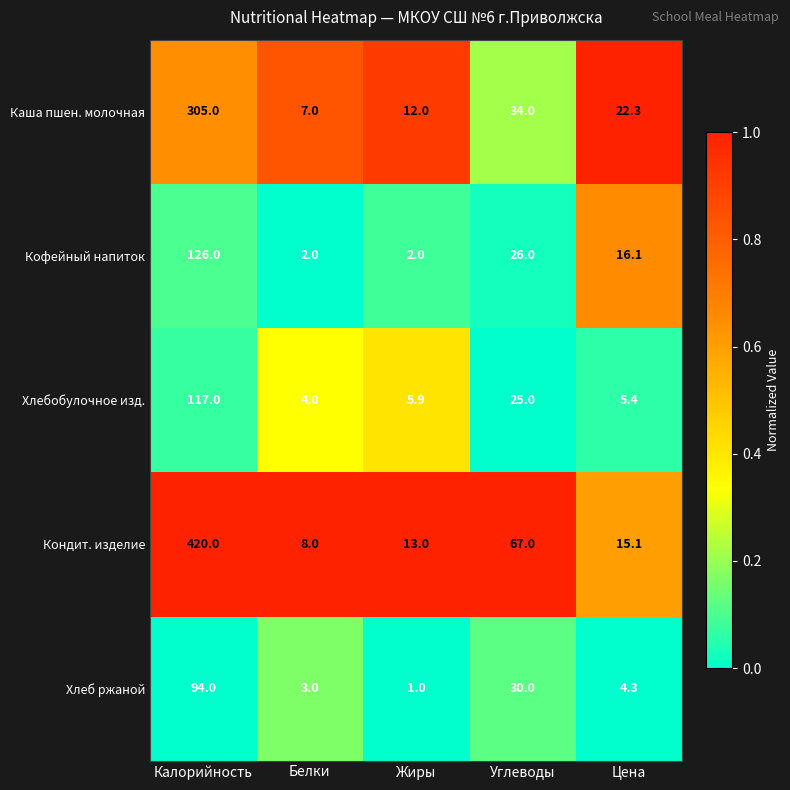

What is the difference between the maximum and minimum values in the Хлеб ржаной series?

93.0